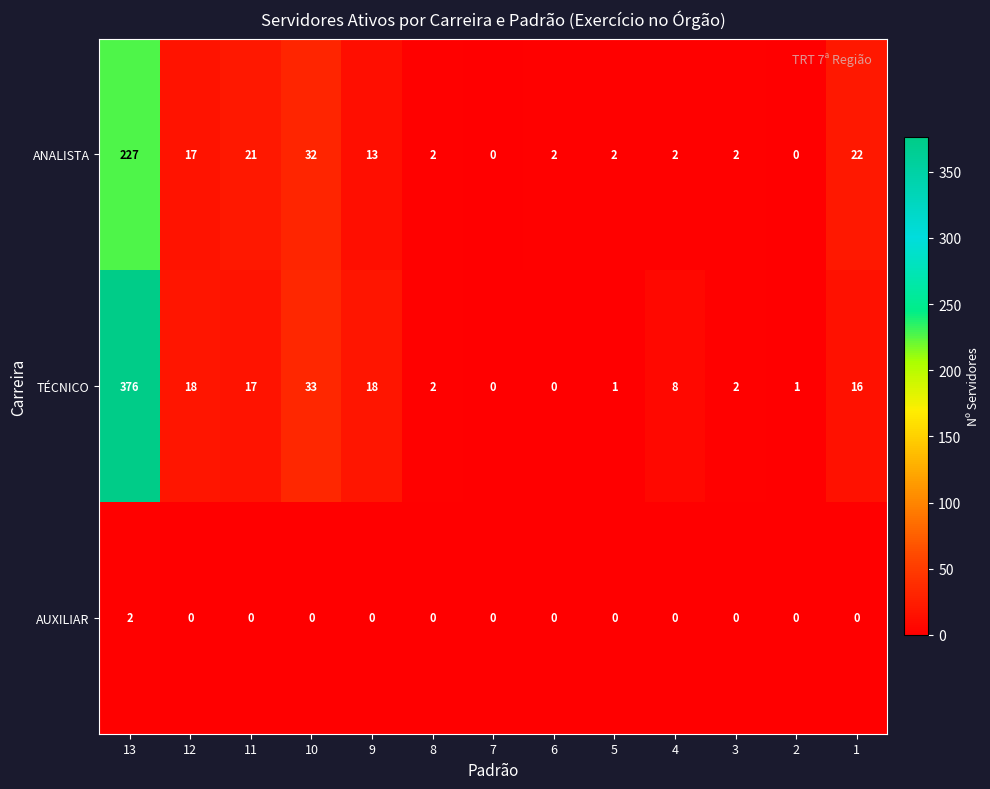

What is the maximum value shown in the chart?

376